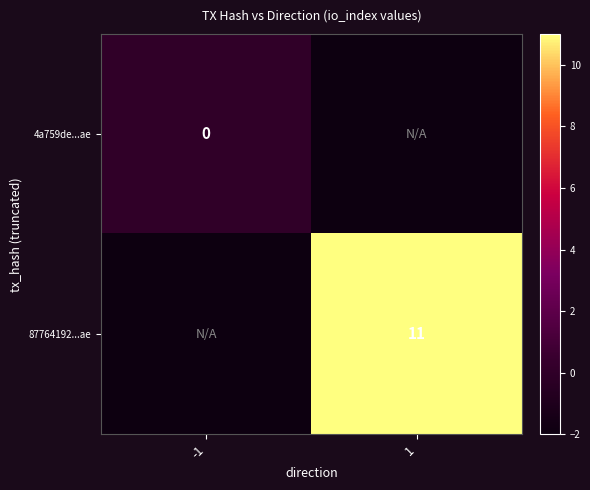

True or false: 87764192...ae has a value of 11 at 1.

True